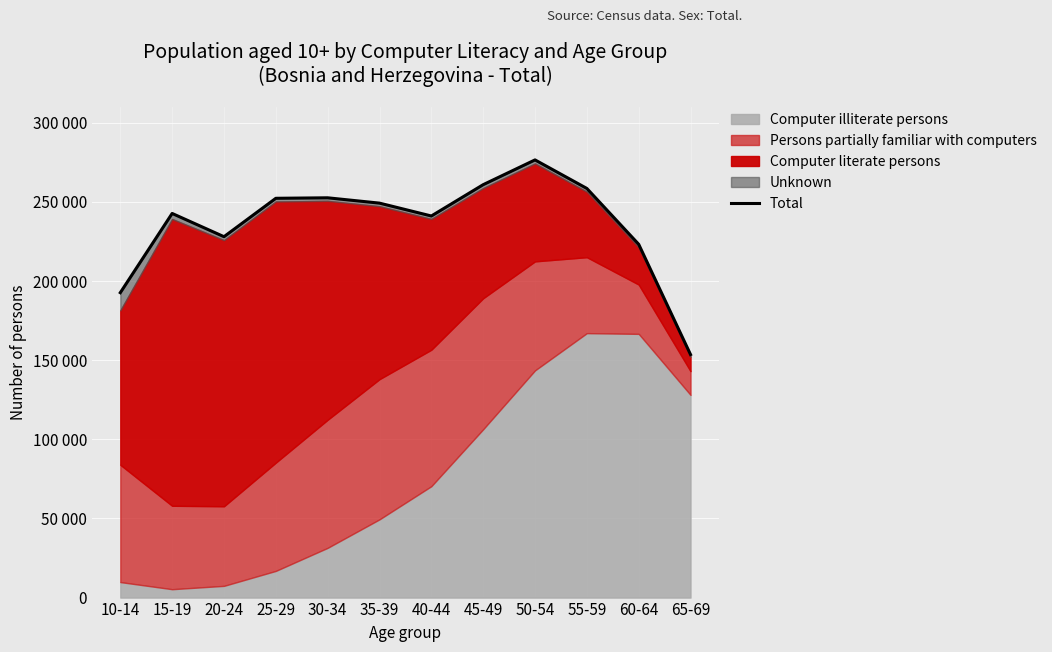

List the labels in order of value, largest first.

50-54, 45-49, 55-59, 30-34, 25-29, 35-39, 15-19, 40-44, 20-24, 60-64, 10-14, 65-69